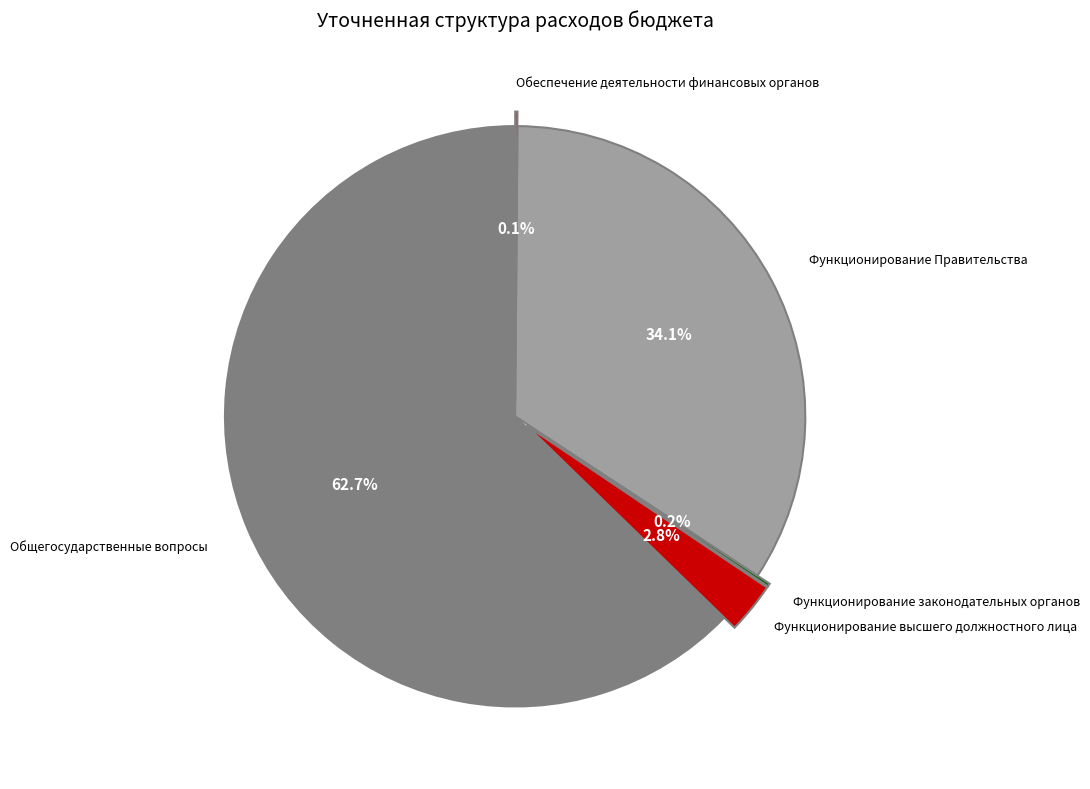

Is there a majority slice in this chart?

Yes